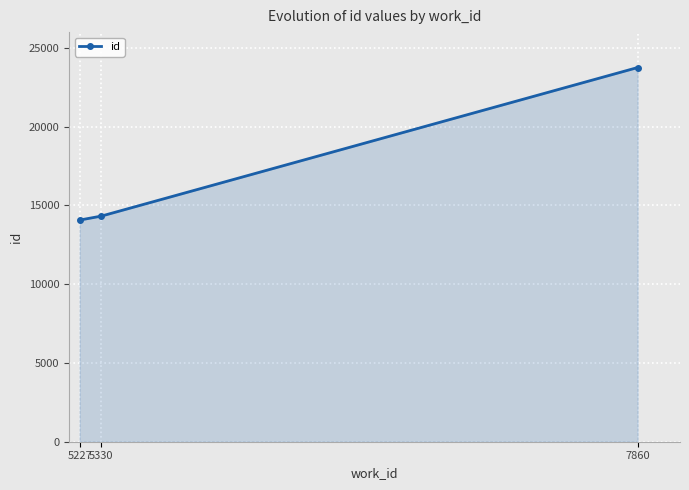

Reading left to right, list all the values displayed in this chart.

14069	14324	23751